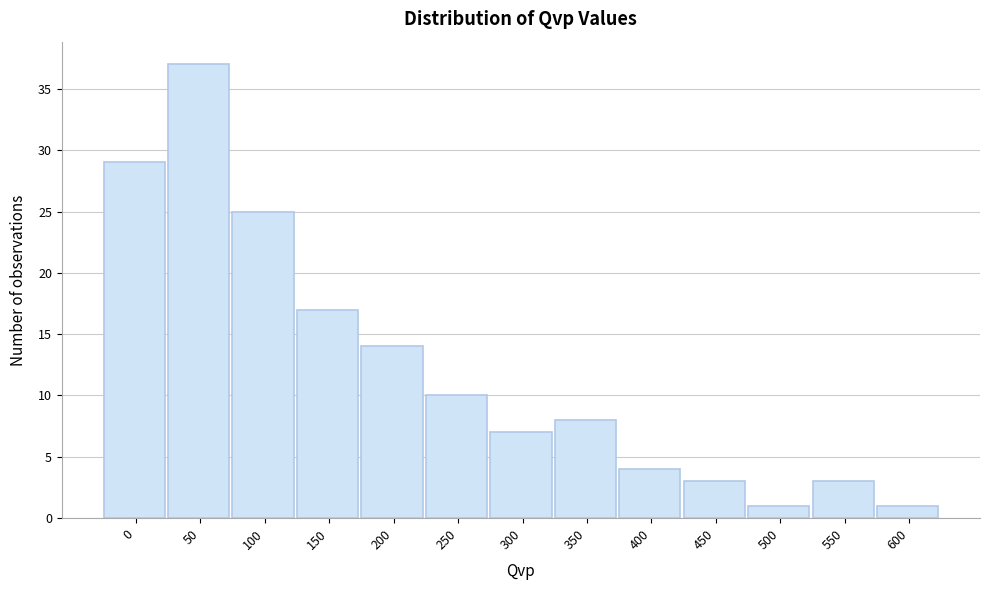

Reading left to right, extract all data points from this chart.

29	37	25	17	14	10	7	8	4	3	1	3	1